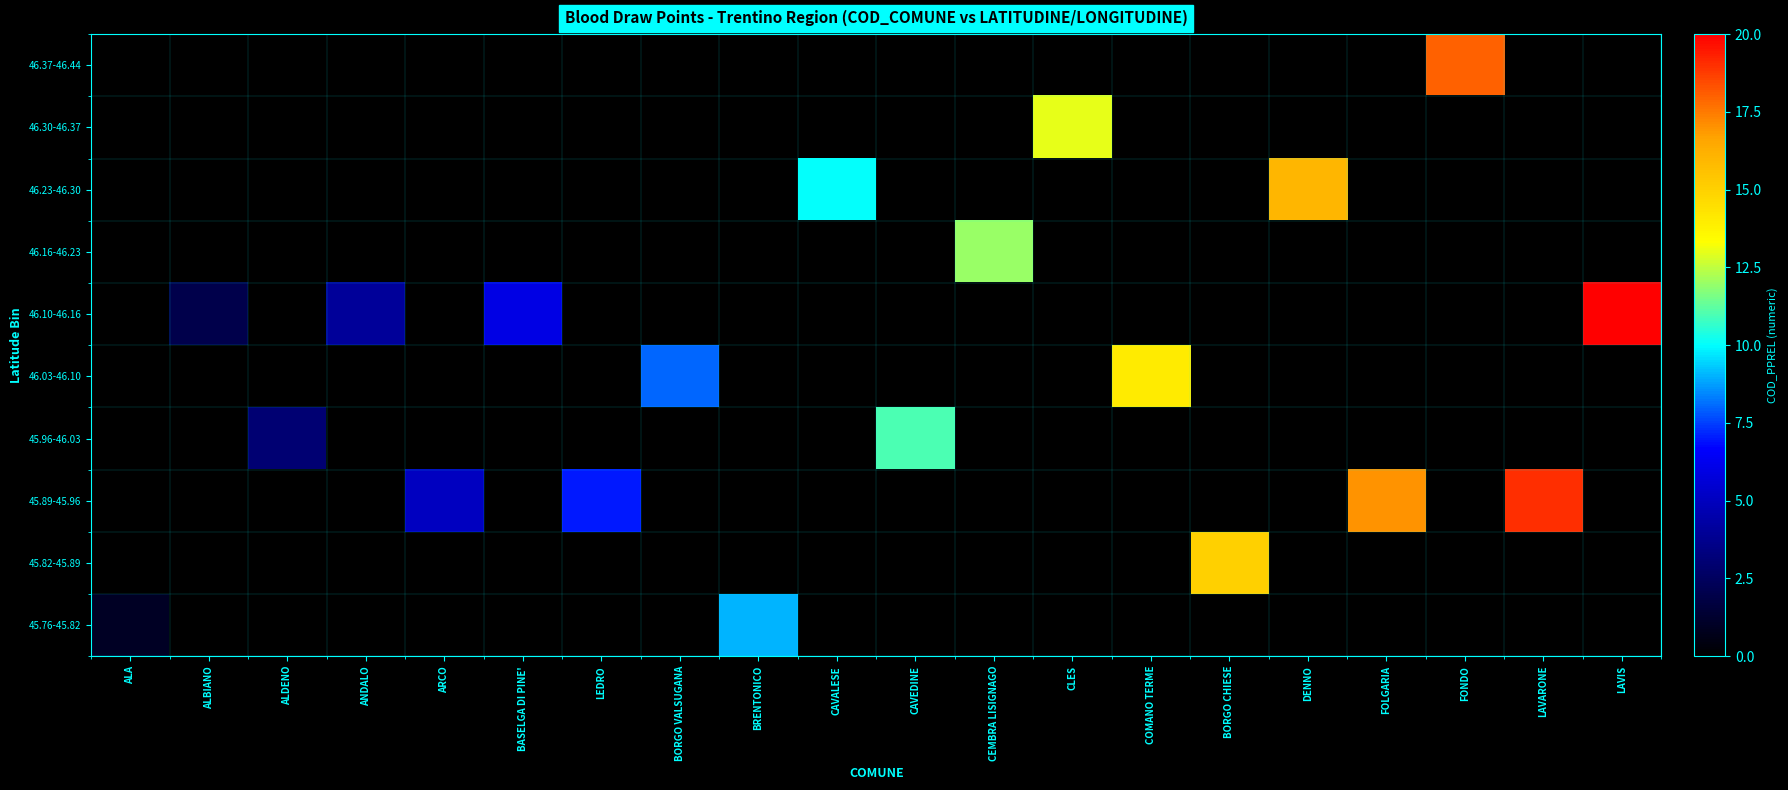

At how many categories does at least one series exceed 12?

8